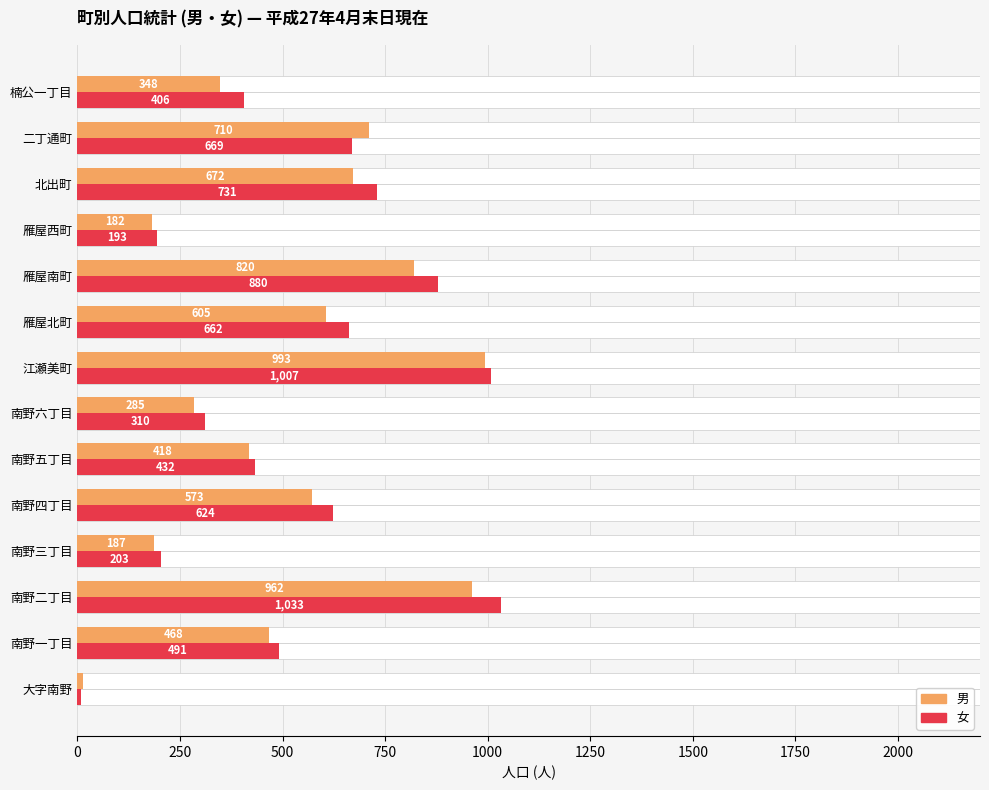

What is the sum of all 男 values?

7236